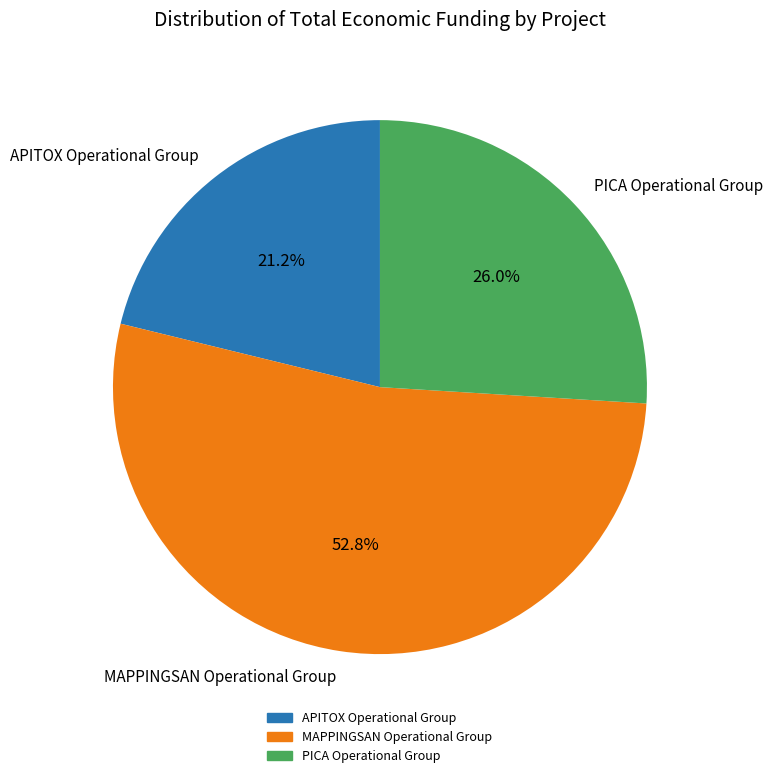

True or false: MAPPINGSAN Operational Group accounts for 60% of the total.

False